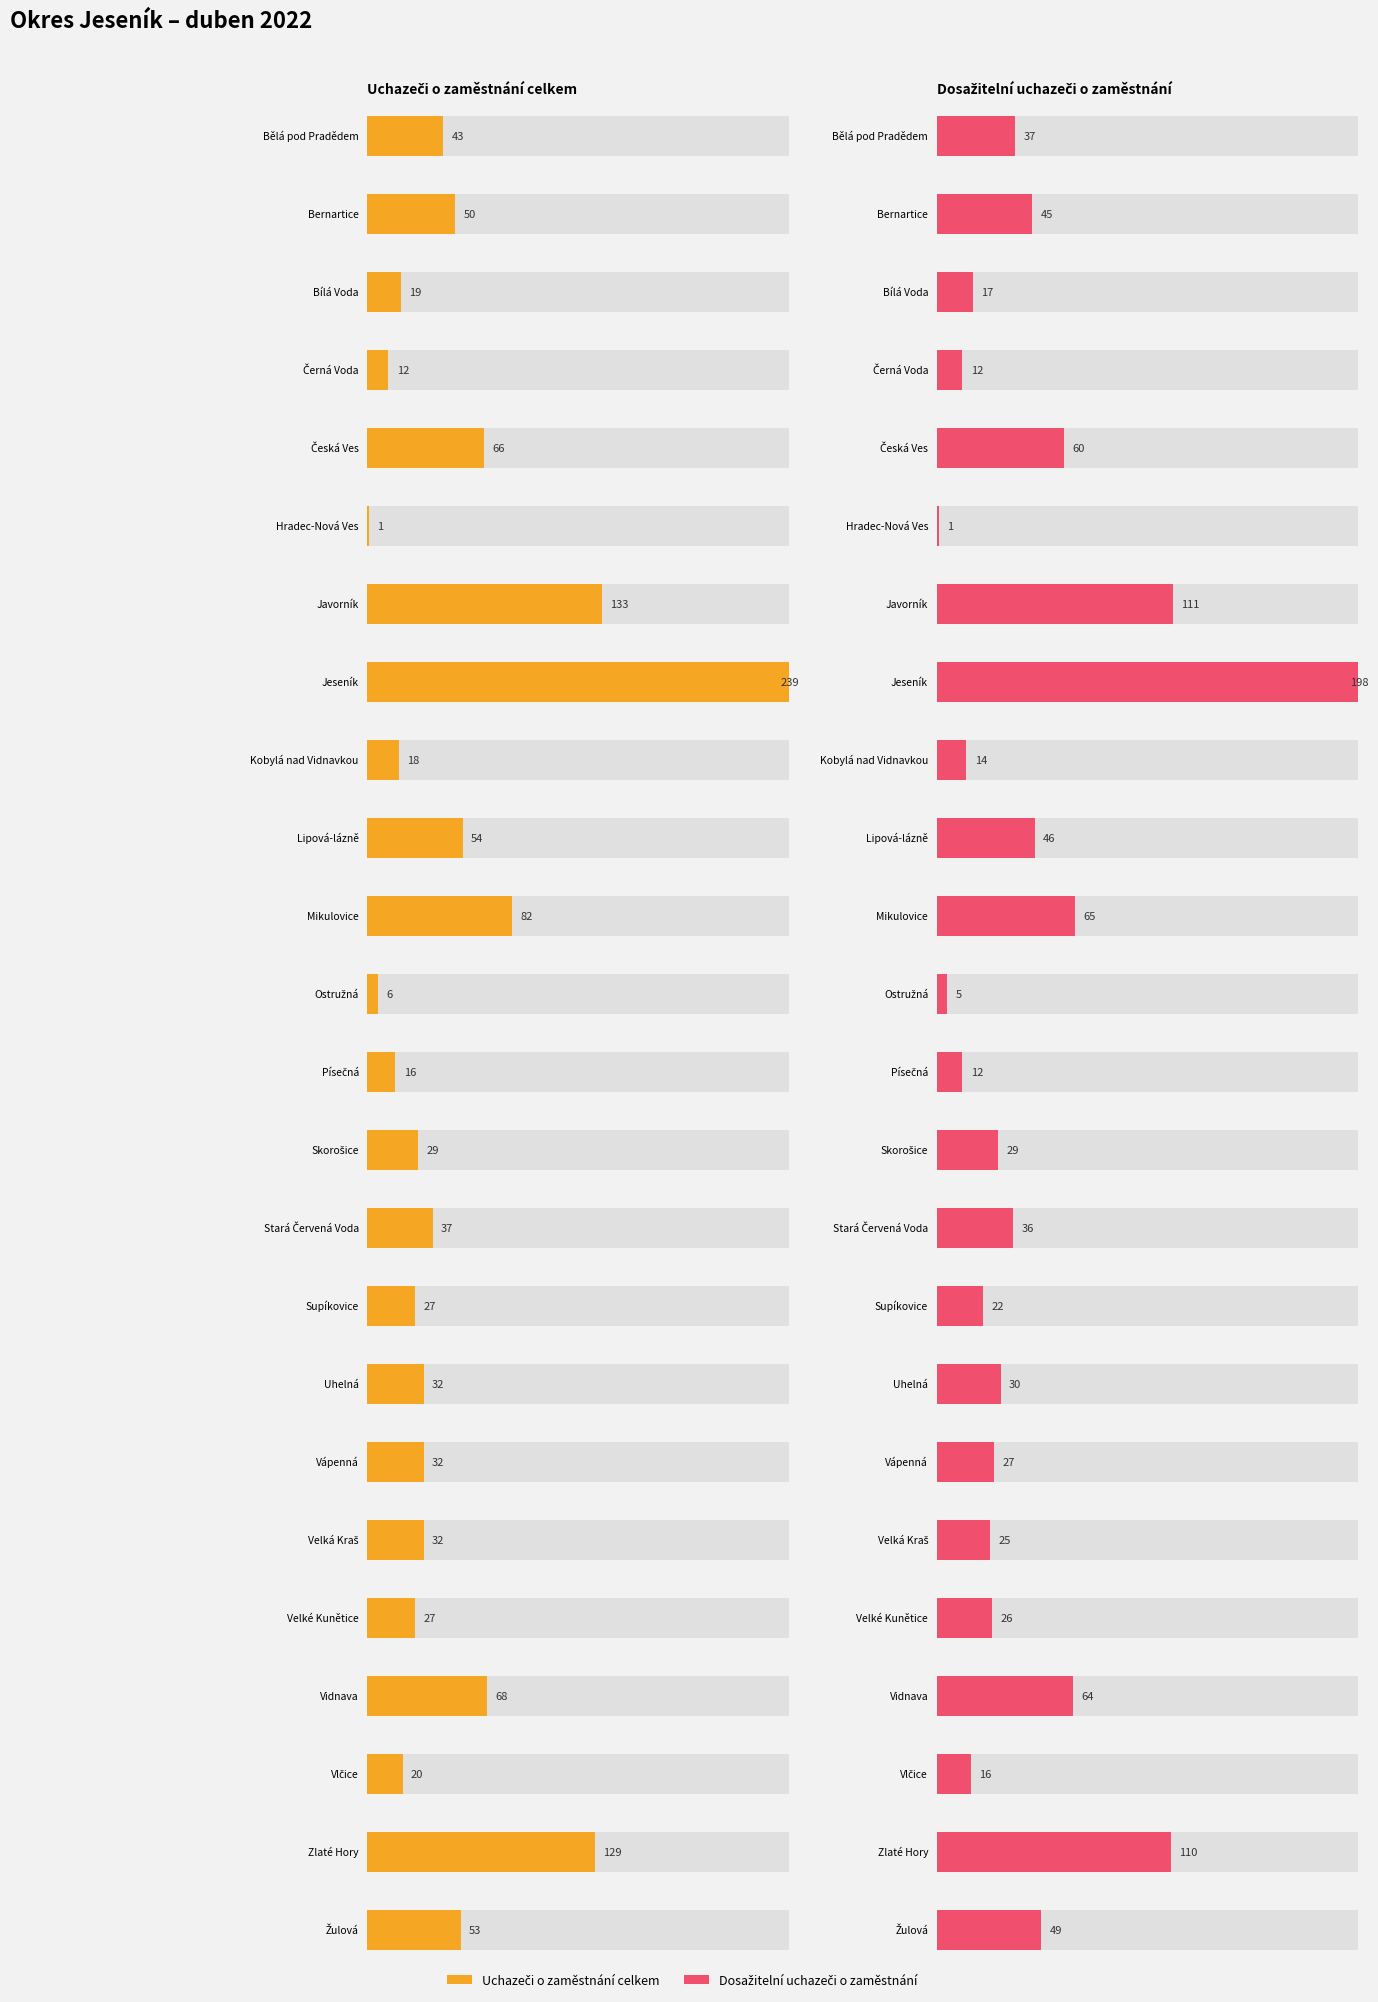

Where does the Dosažitelní uchazeči o zaměstnání series first go above 30?

Bělá pod Pradědem